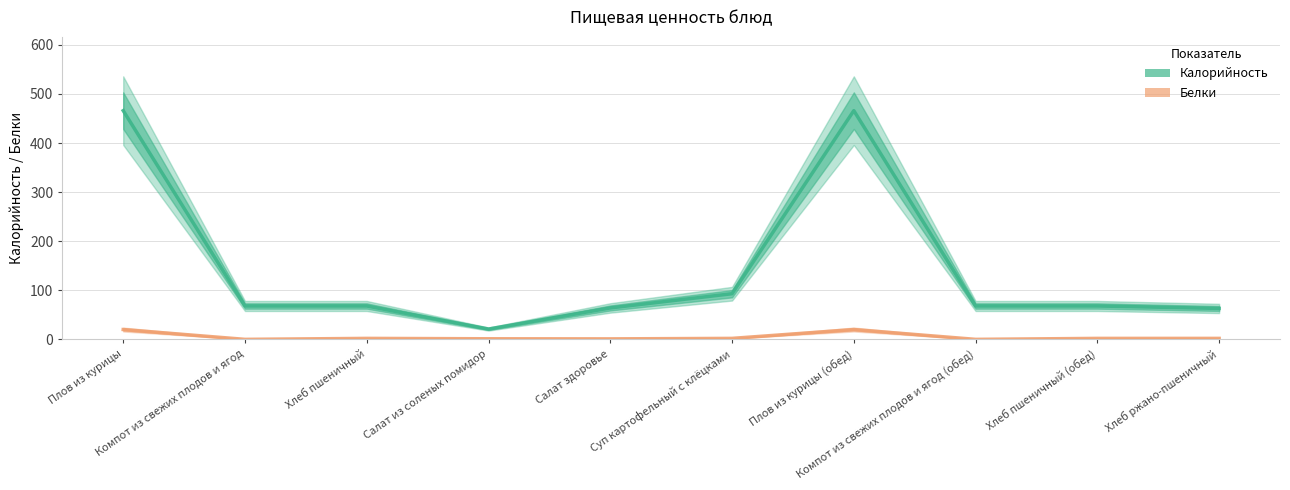

How many series are shown in this chart?

2